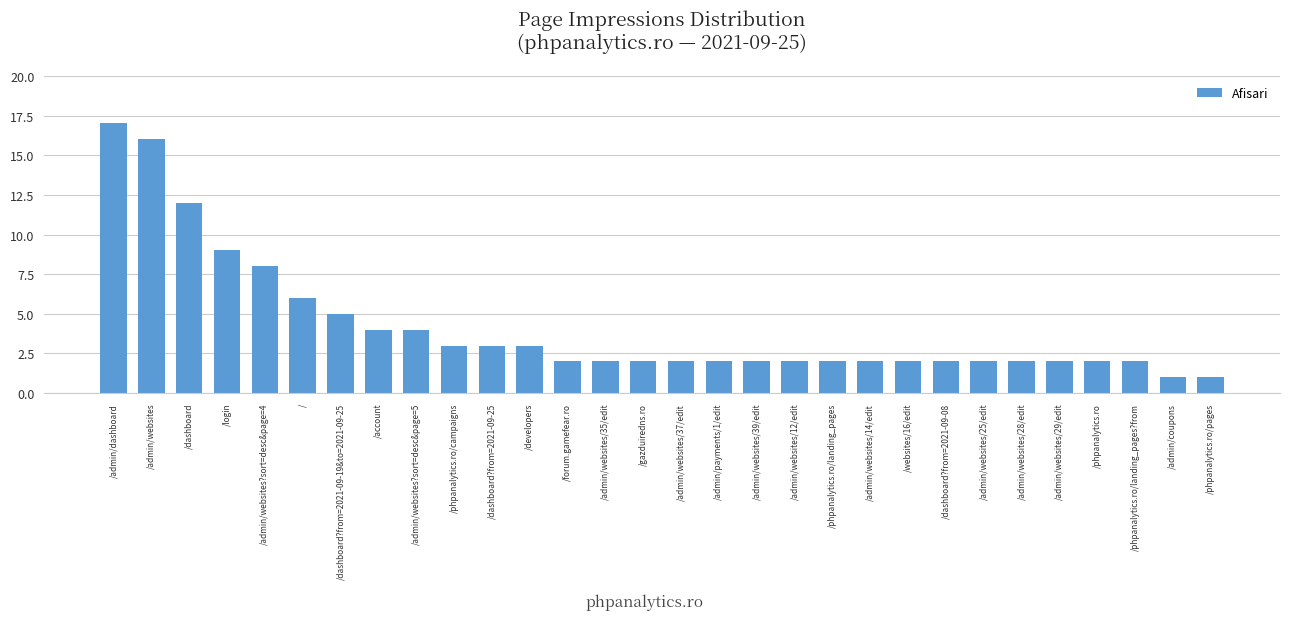

Reading right to left, list all the values displayed in this chart.

1	1	2	2	2	2	2	2	2	2	2	2	2	2	2	2	2	2	3	3	3	4	4	5	6	8	9	12	16	17